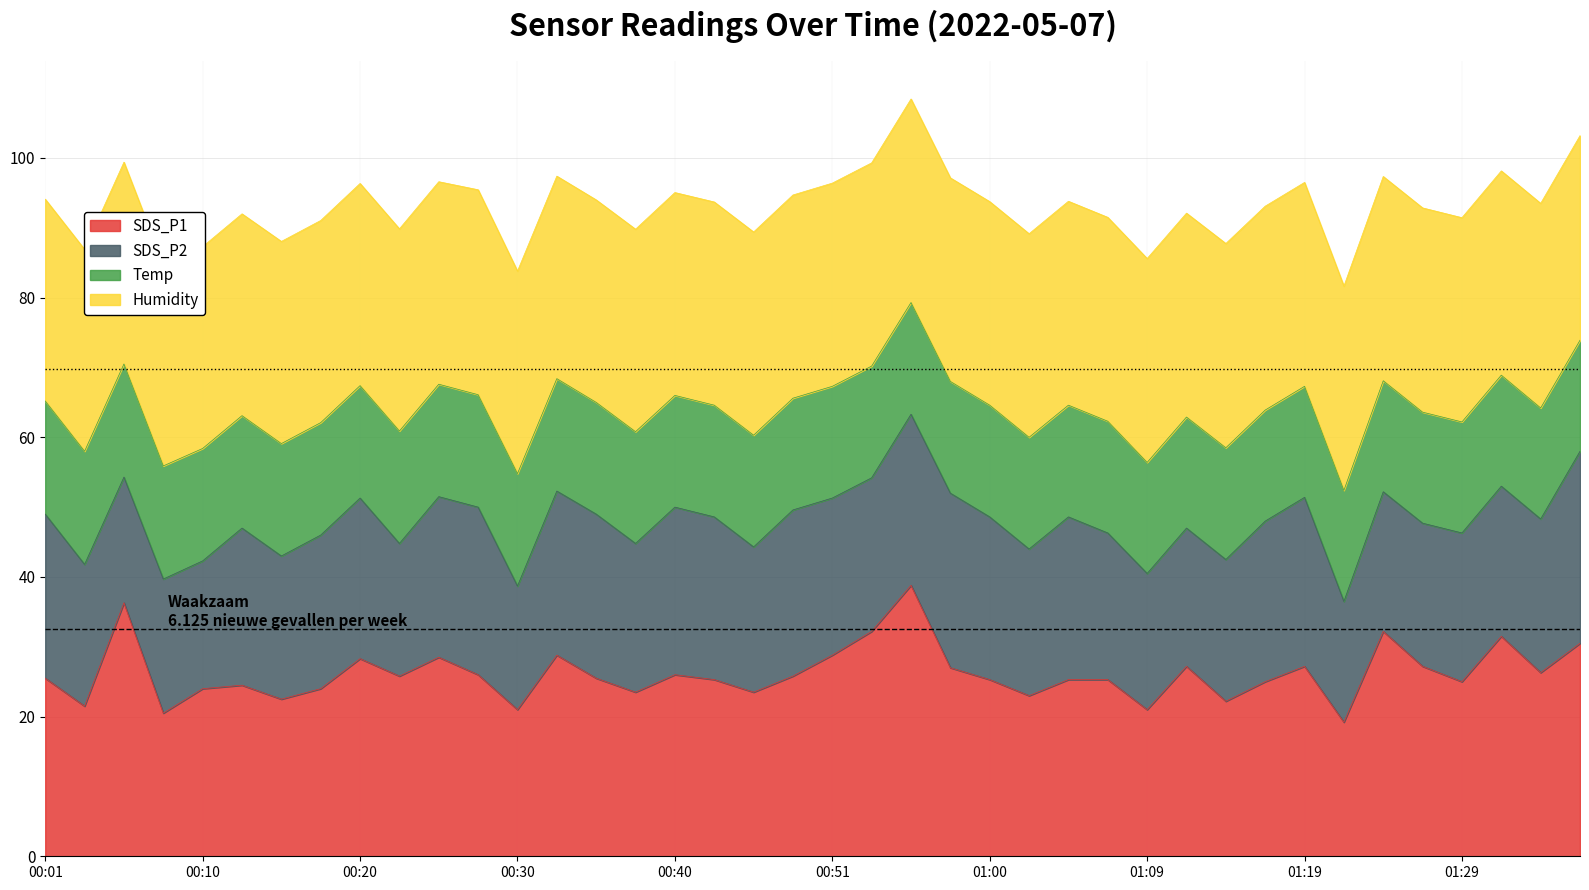

Which series has the largest total across all categories?

Humidity